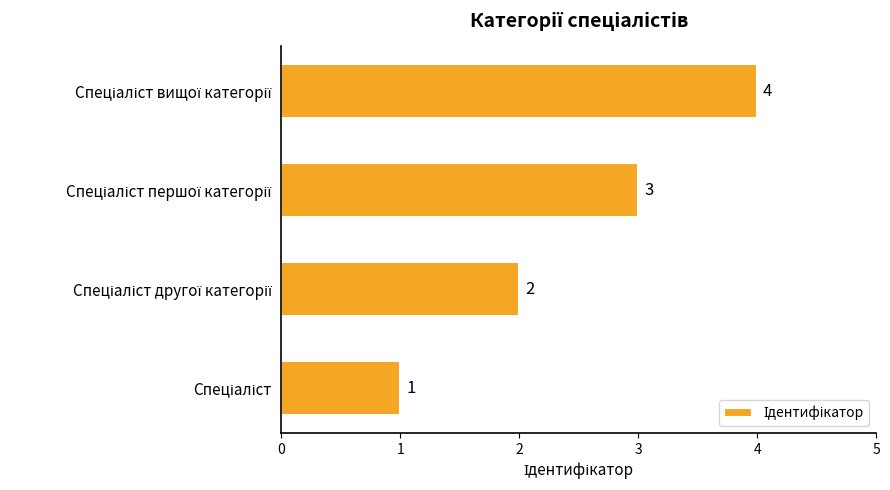

What is the difference between the maximum and second lowest values?

2